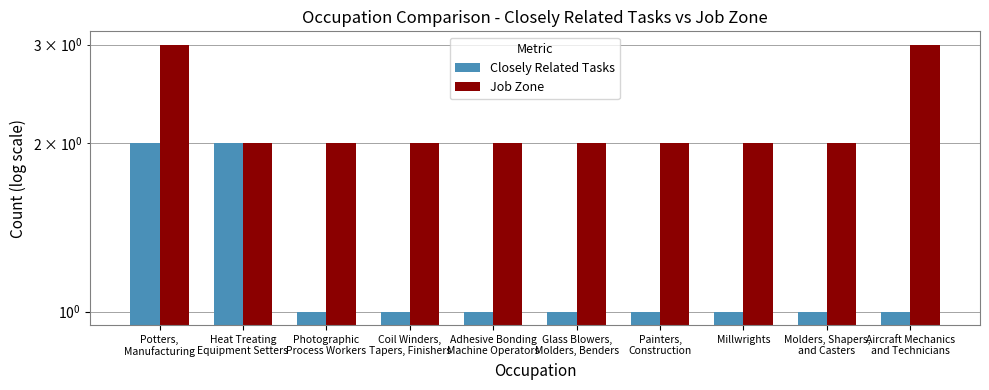

What is the approximate value of Job Zone at Molders, Shapers,
and Casters?

2